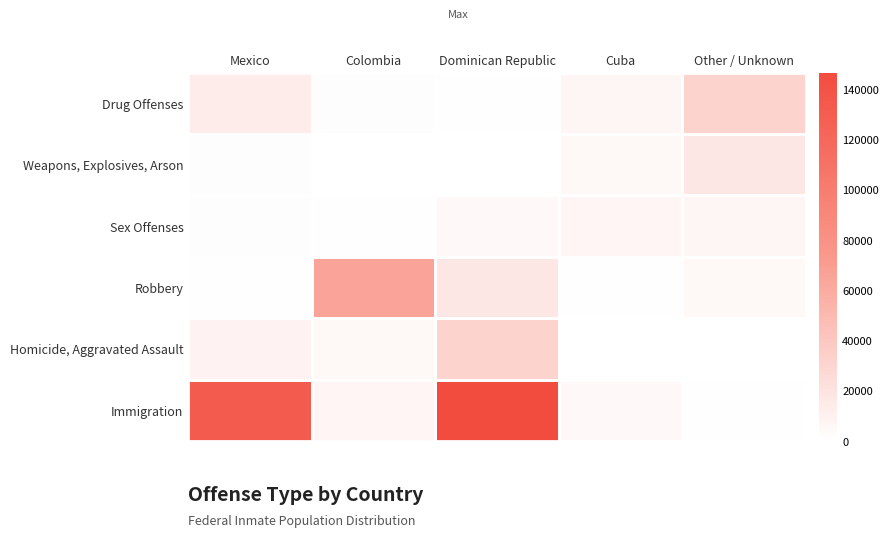

List the series in order of their peak value, highest first.

Immigration, Robbery, Drug Offenses, Homicide, Aggravated Assault, Weapons, Explosives, Arson, Sex Offenses